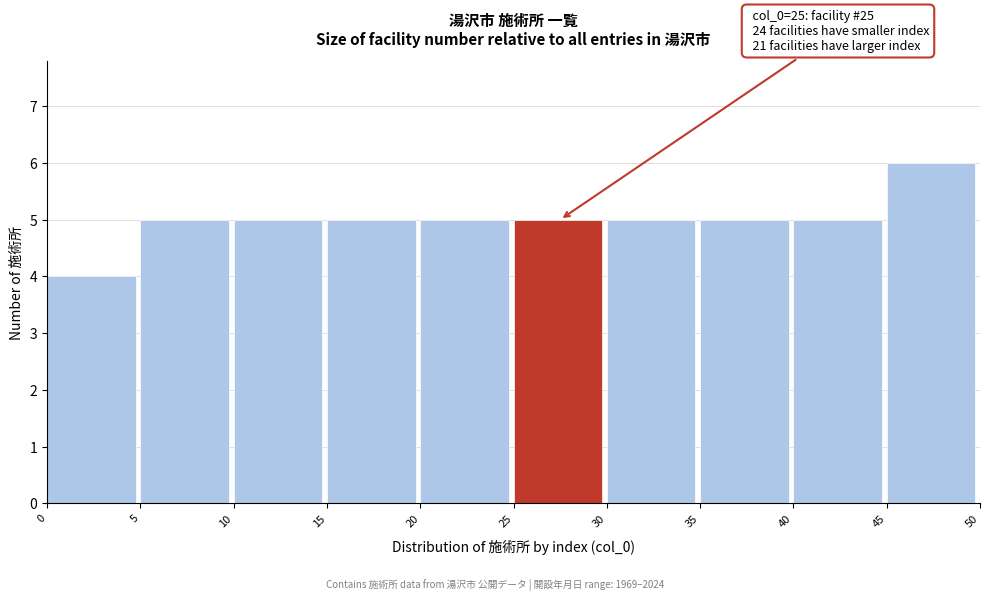

Over which range of the x-axis is the bar tallest?

45 to 50